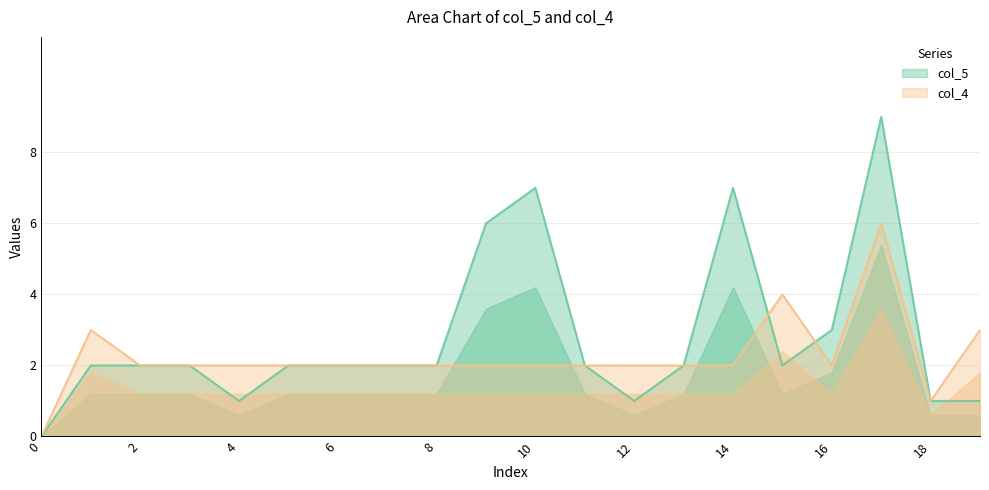

Is the value of col_5 at 15 greater than the value of col_4 at 1?

No